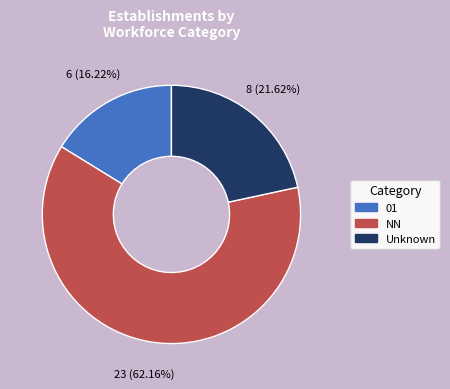

Is there any slice that represents more than half of the pie?

Yes